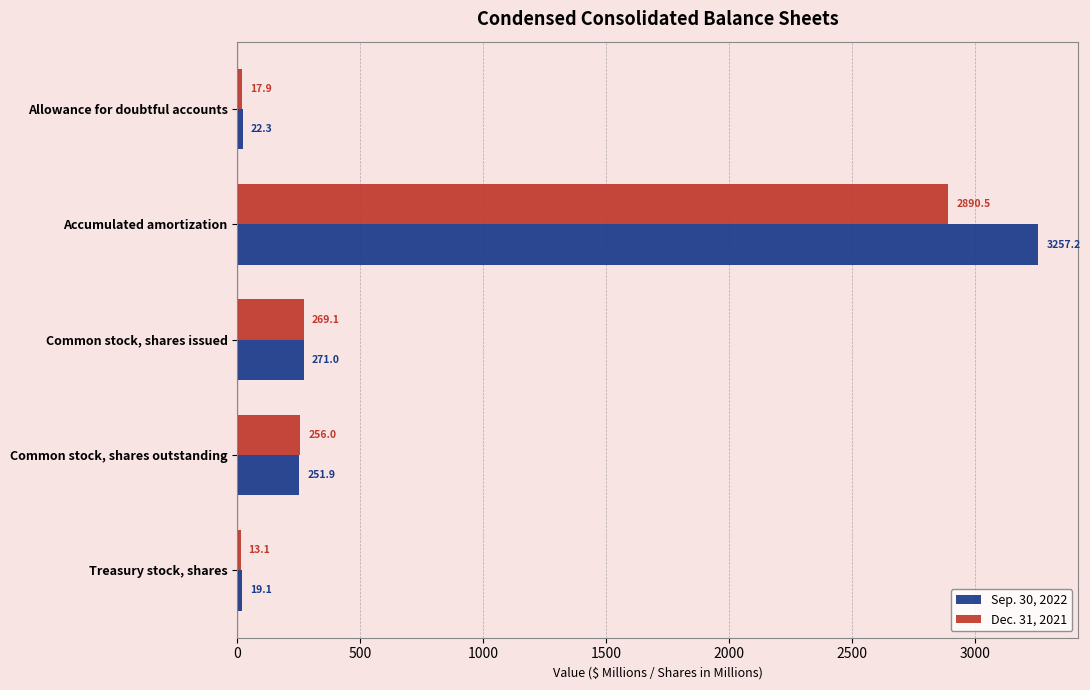

What is the minimum value for Dec. 31, 2021?

13.1